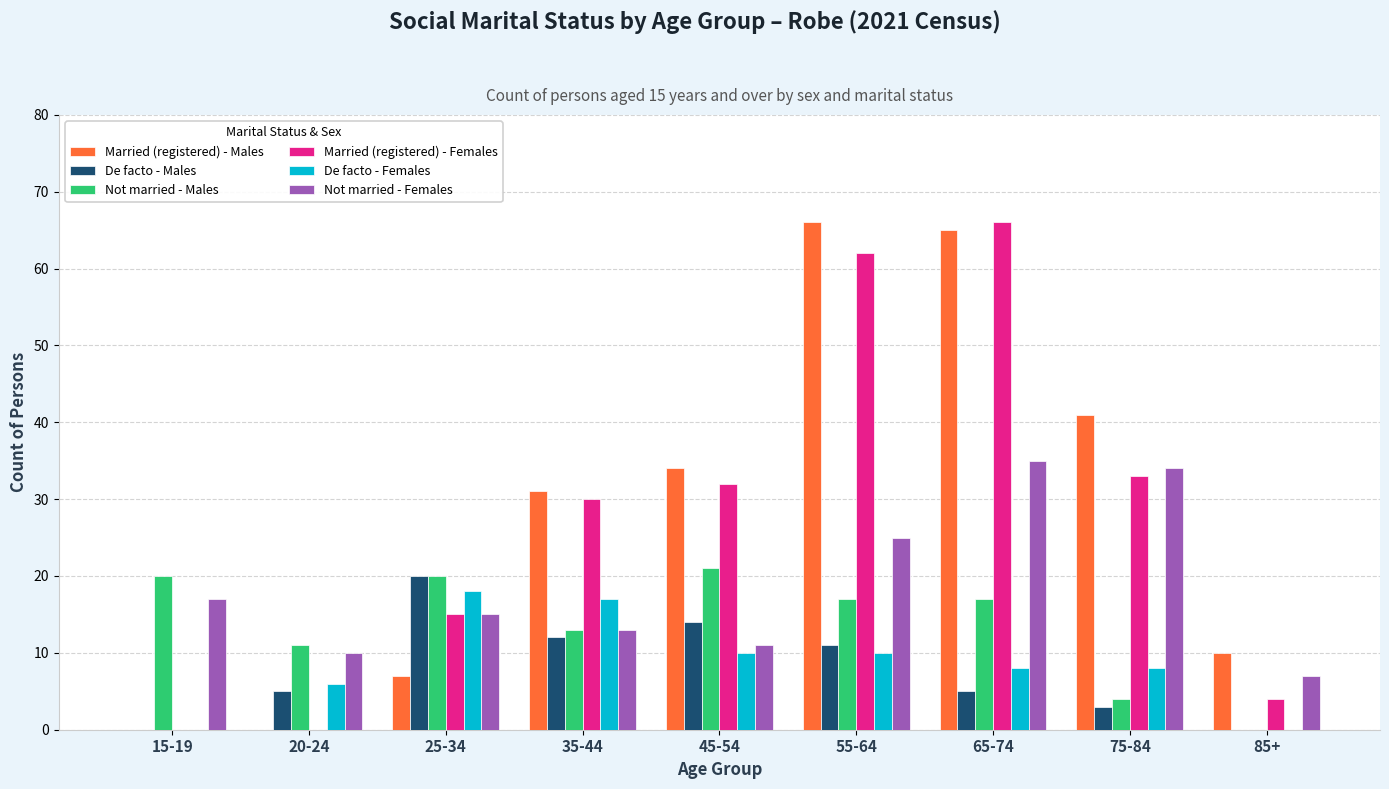

The De facto - Females series shows 8 at 75-84. True or false?

True